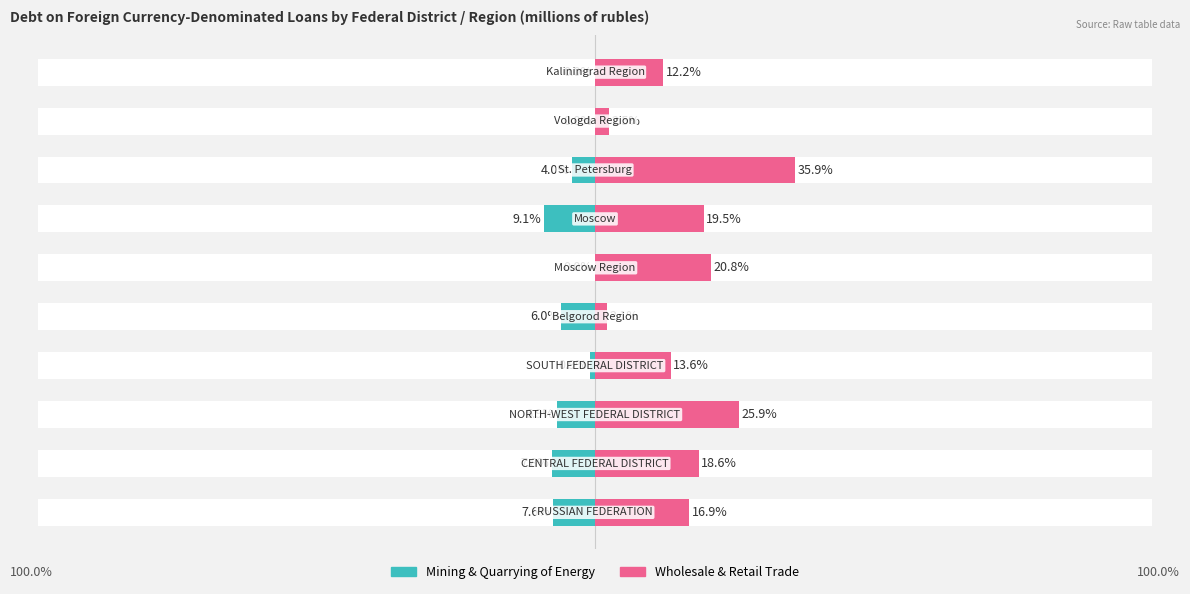

What is the sum of the Wholesale & Retail Trade values at 2 and 4?

27.9